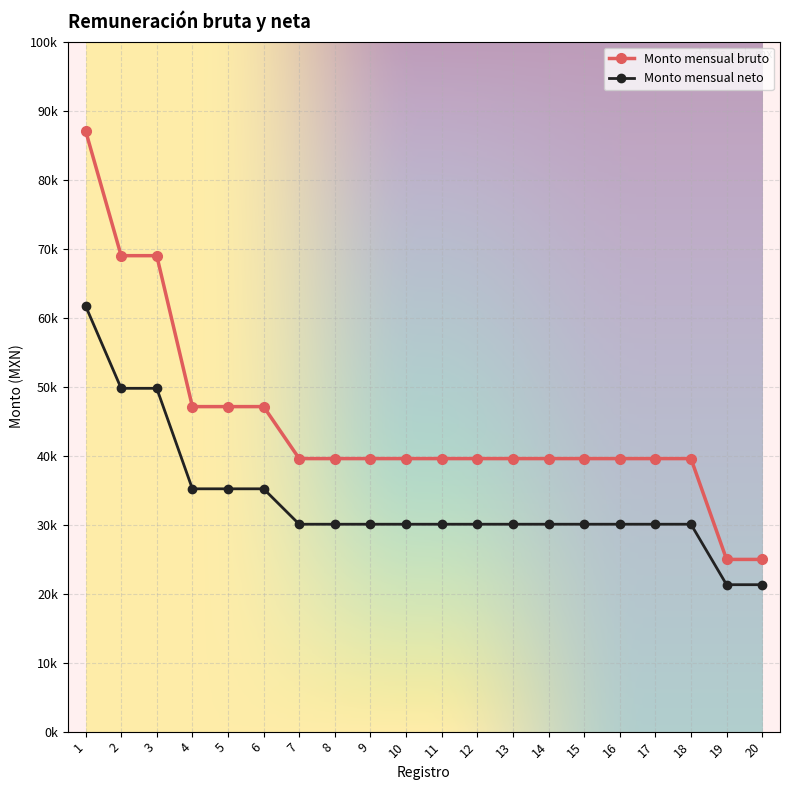

Is this an area chart (filled region under the line)?

No